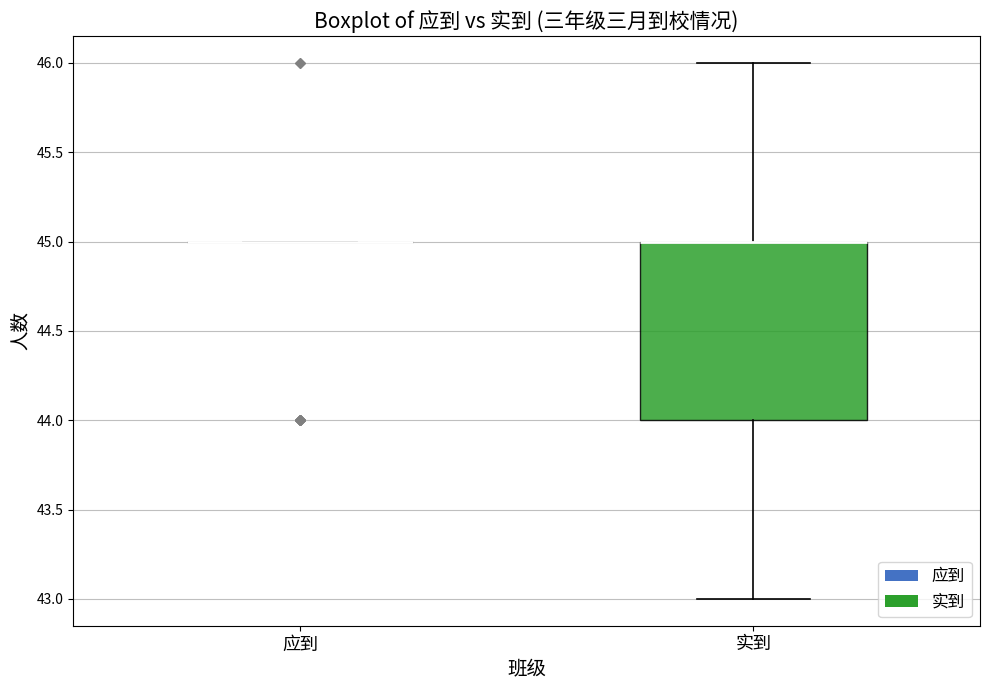

Reading left to right, read every box against the y-axis: the position of its median line, the range the box covers, and the ends of its whiskers. The values are not printed on the chart, so give them approximately, as read against the axis.

应到: box collapsed to a line at 45, whiskers 45 to 45
实到: median 45 (drawn on the box's upper edge), box 44 to 45, whiskers 43 to 46